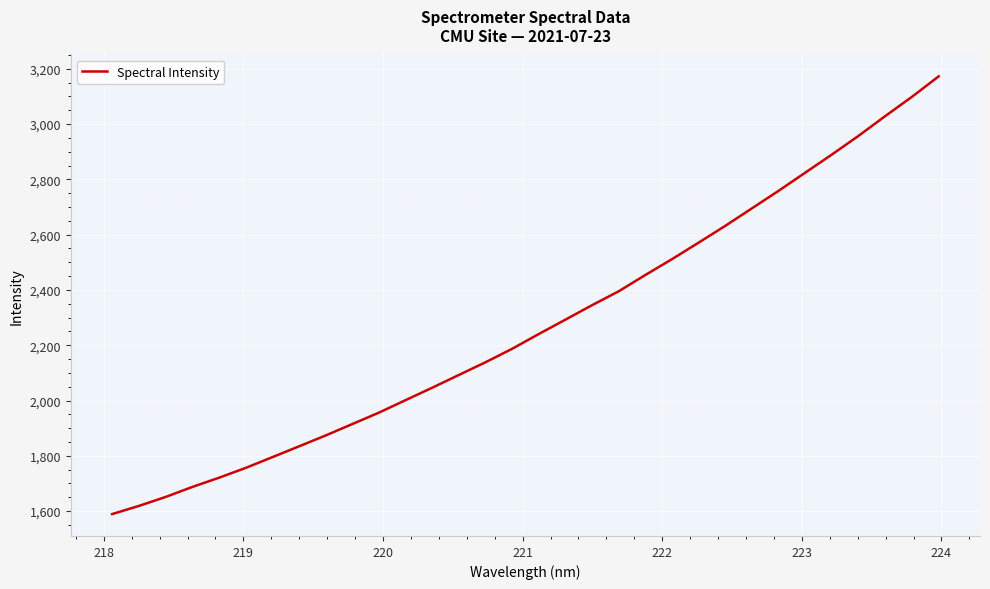

What is the difference between the maximum and minimum values?

1583.3